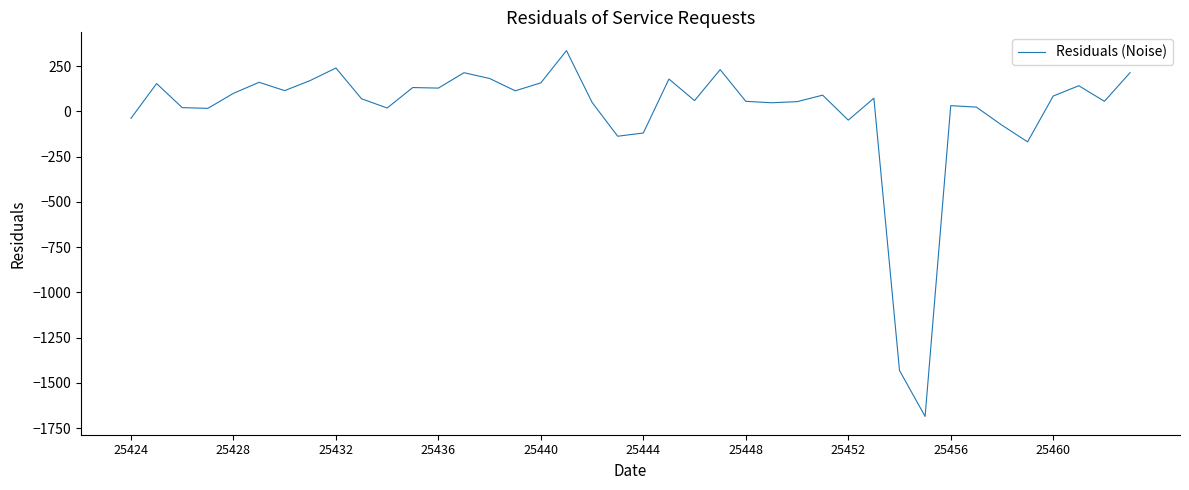

What is the minimum value shown in the chart?

-1685.6